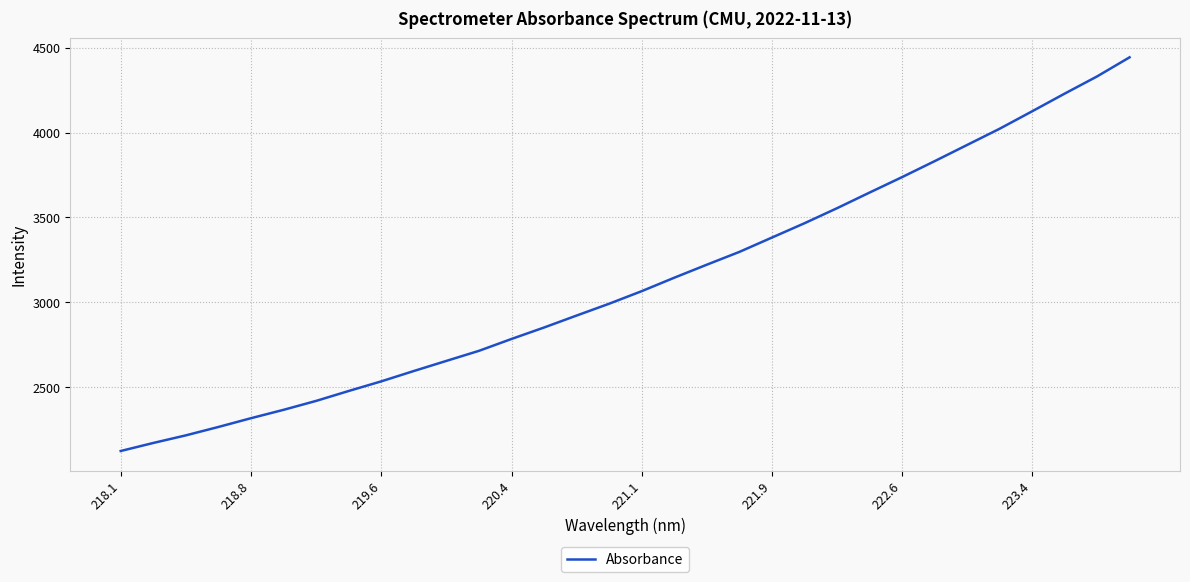

What is the difference between the maximum and minimum values?

2319.0